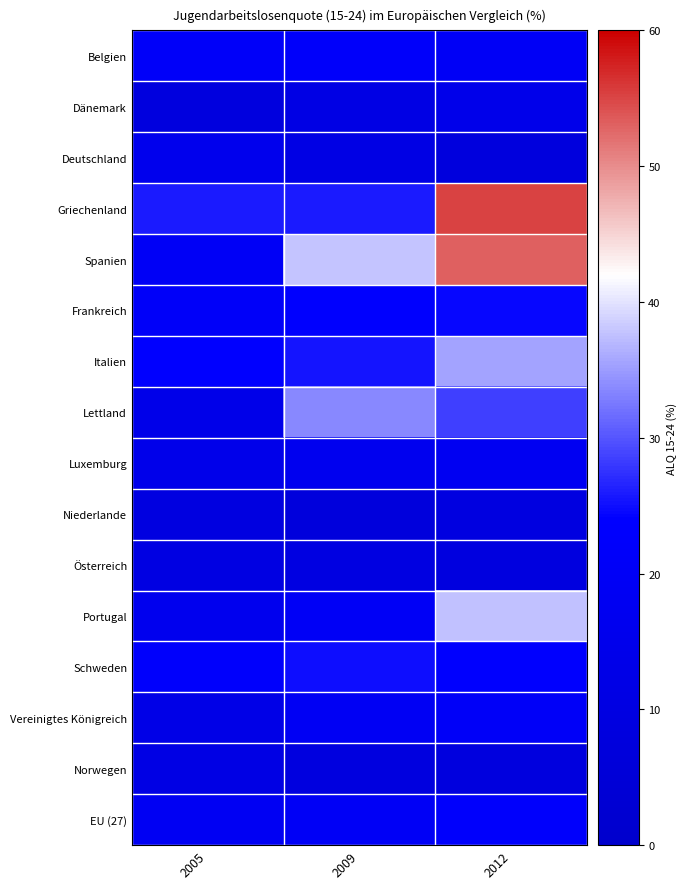

What is the spread (max minus min) of values at 2005?

17.4